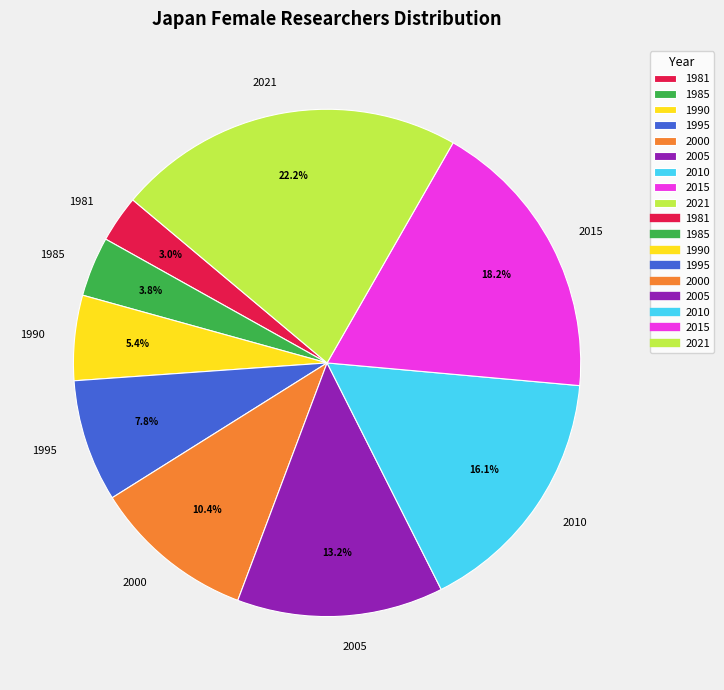

True or false: 1995 accounts for 22% of the total.

False